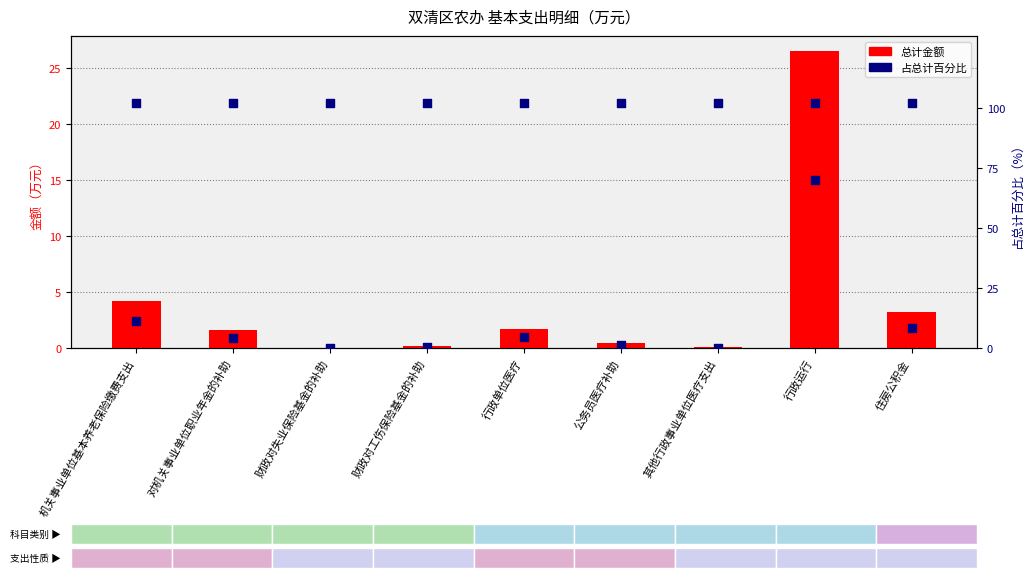

What are all the series names shown in the legend?

总计金额, 占总计百分比